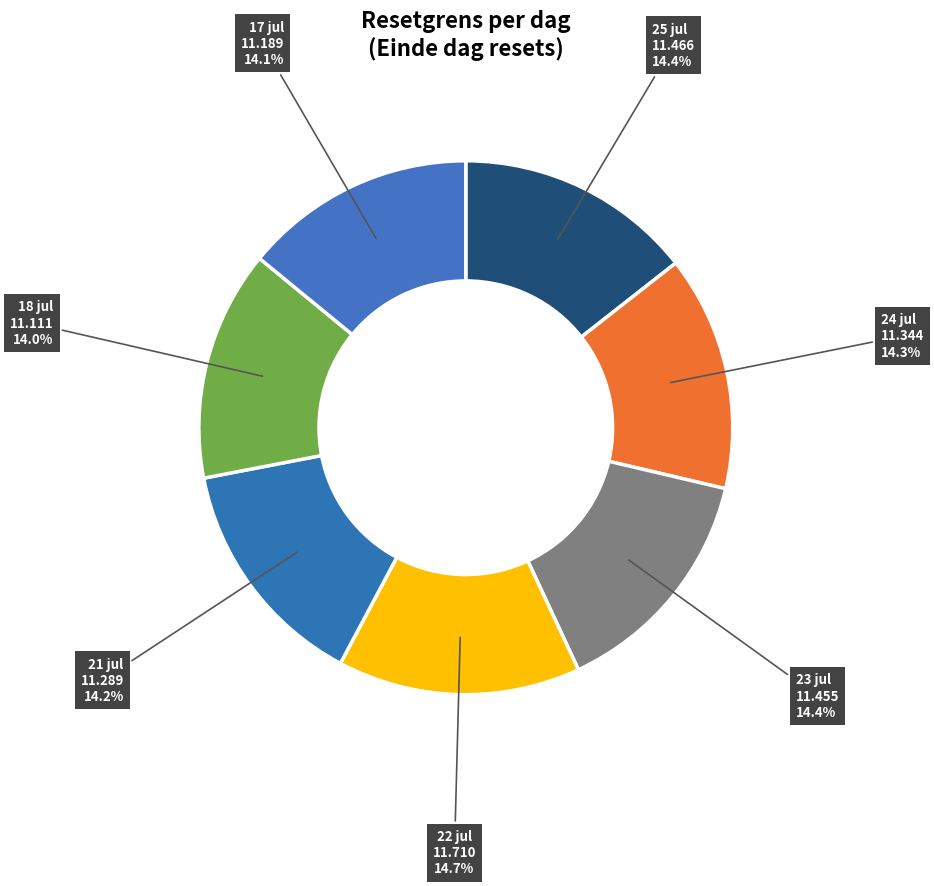

Count the number of slices in the pie.

7